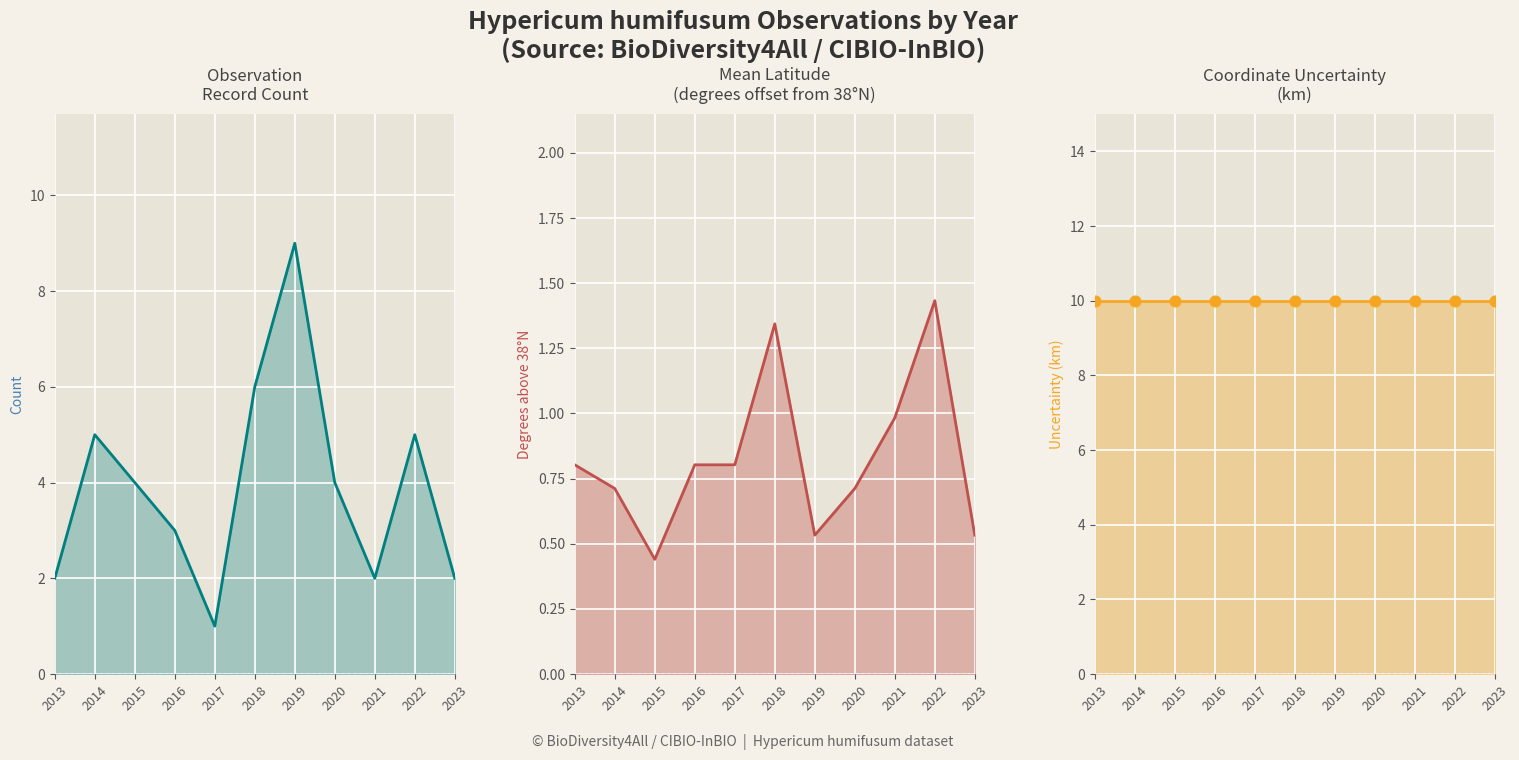

Which series contains the lowest Y value?

Latitude (offset)